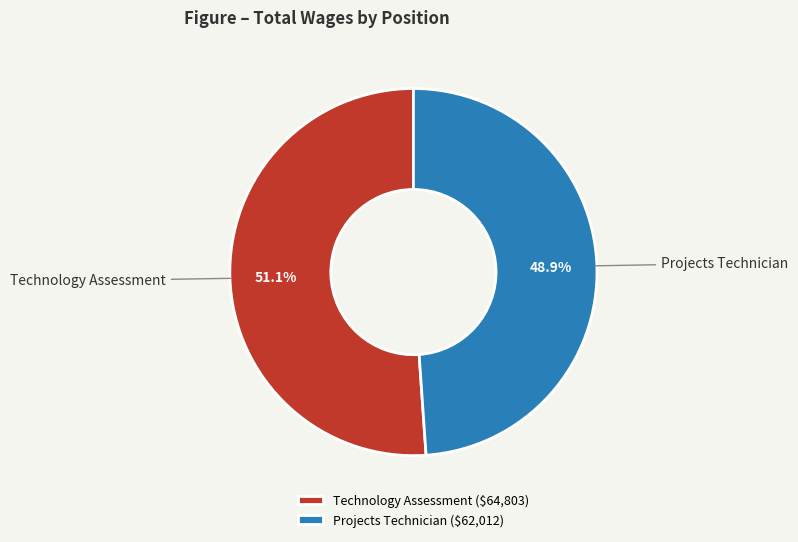

Combined, do Technology Assessment and Projects Technician account for over 50%?

Yes